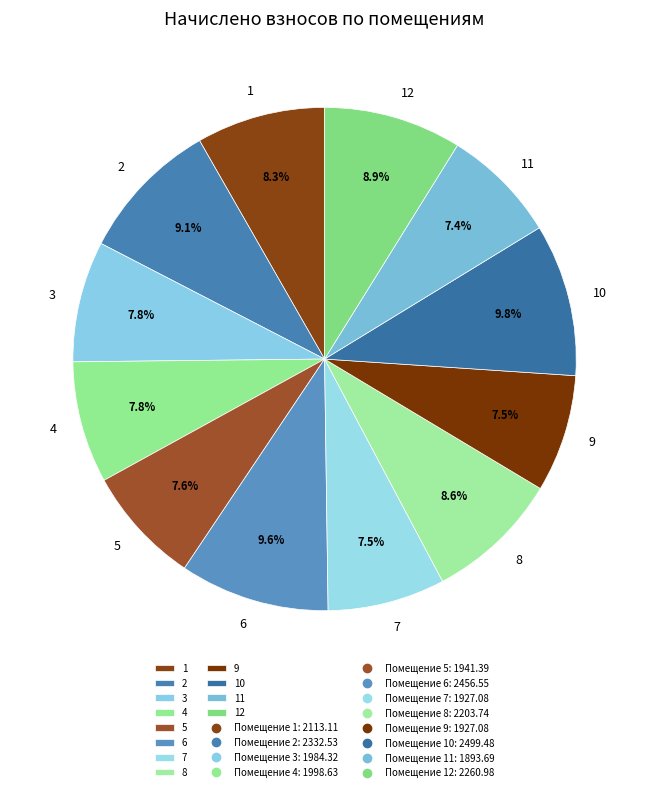

To the nearest percent, what is the average slice percentage?

8%